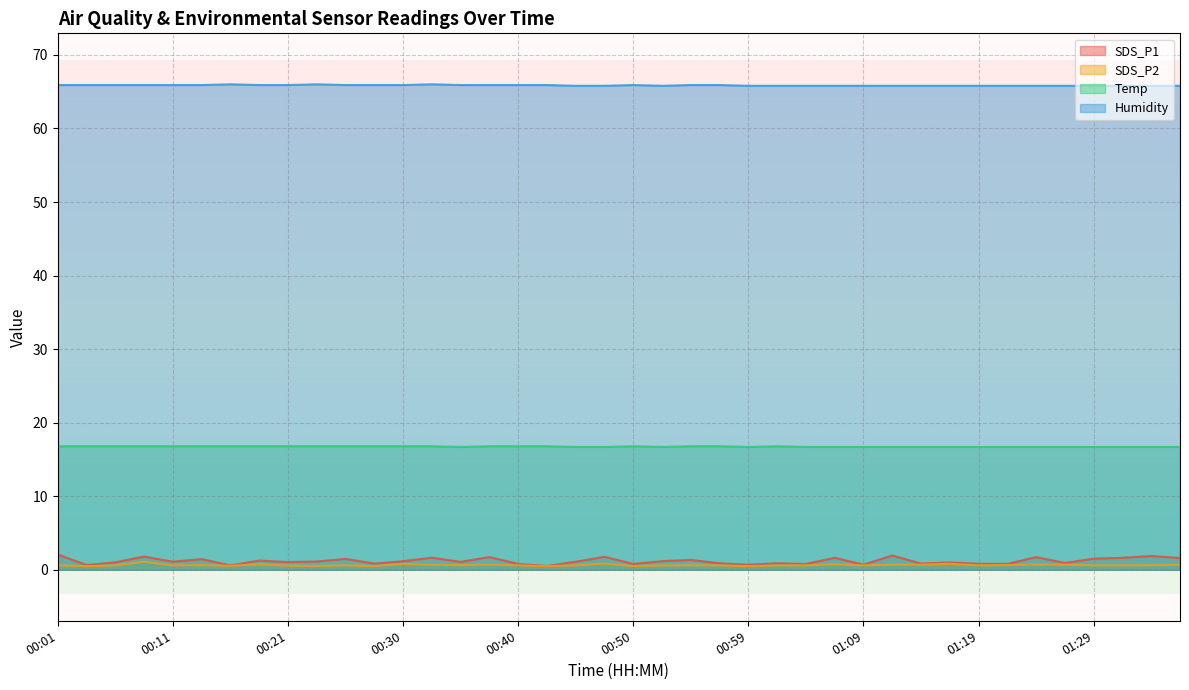

Which series has the largest total across all categories?

Humidity